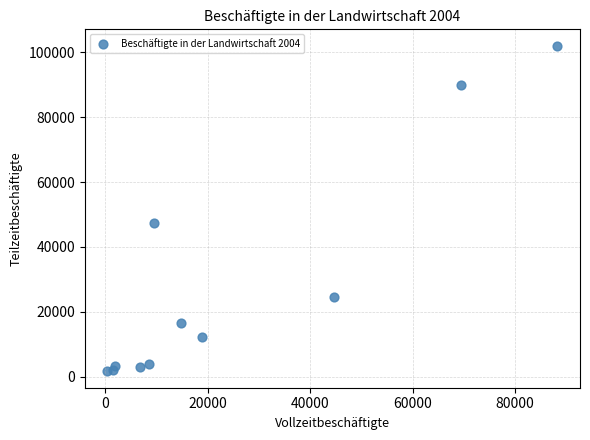

What is the range of X values (max minus min)?

87866